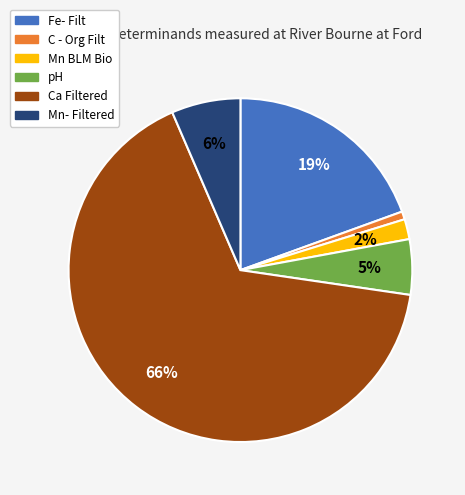

Does Ca Filtered account for over 50% of the chart?

Yes